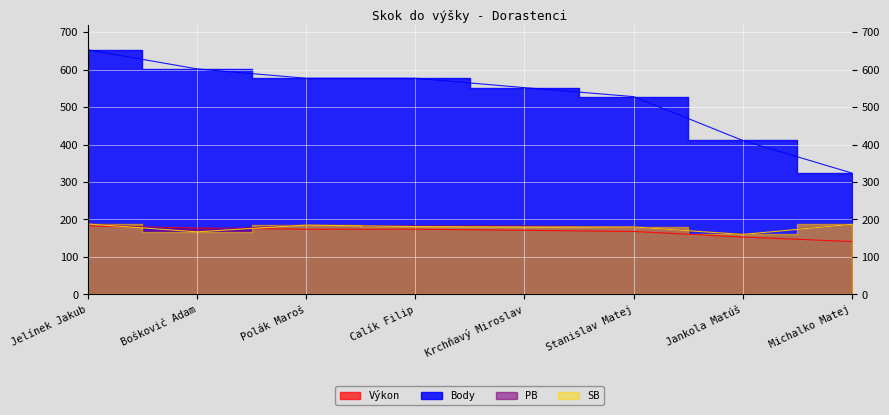

What is the total value across all series at Boškovič Adam?

1118